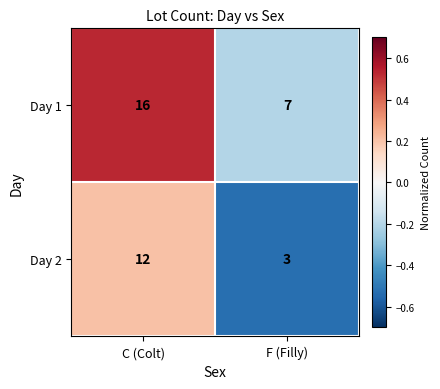

What is the minimum value shown in the chart?

3